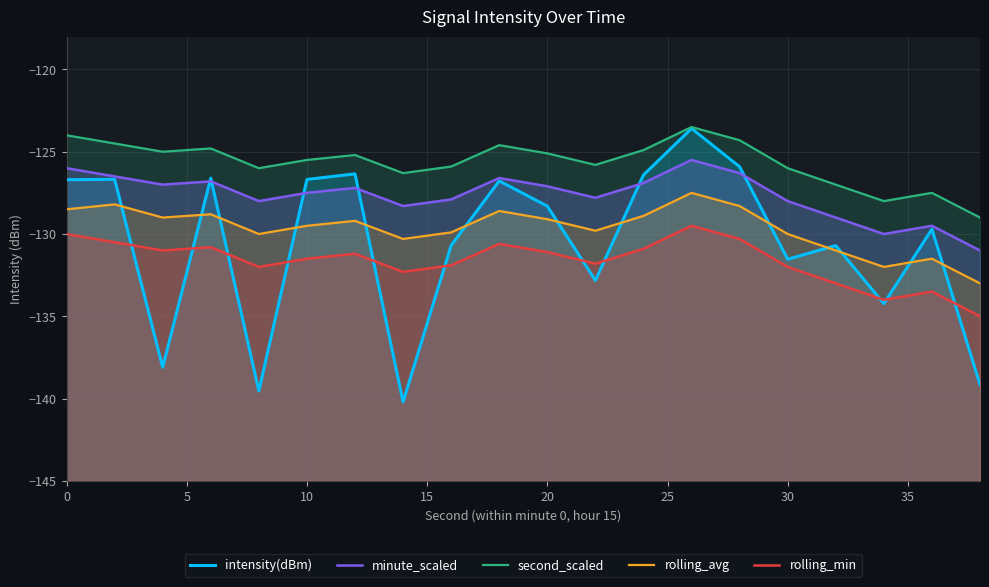

The second_scaled series shows -42.0 at 18. True or false?

False